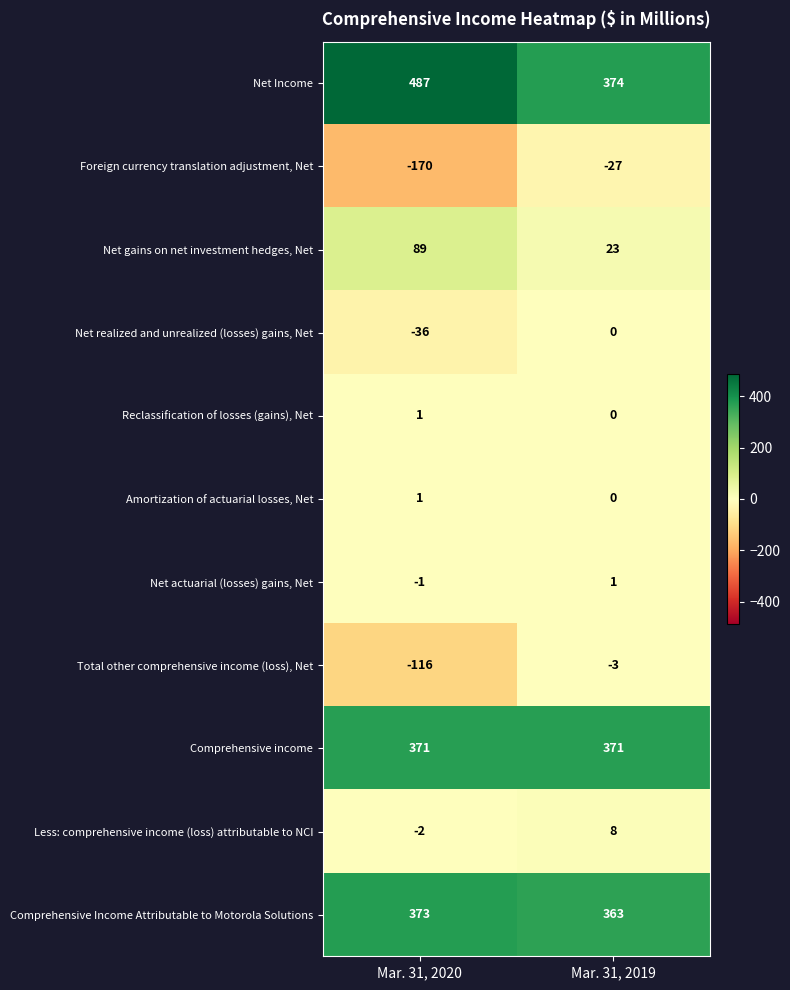

Which label corresponds to the smallest value in the chart?

Mar. 31, 2020